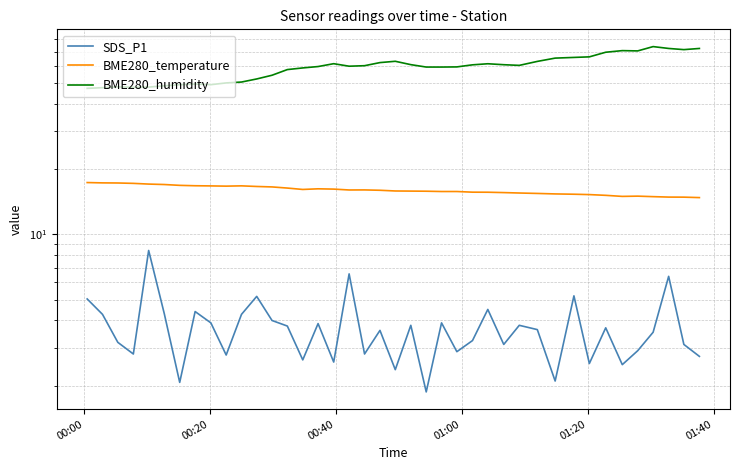

Which series has the largest range (max minus min)?

BME280_humidity